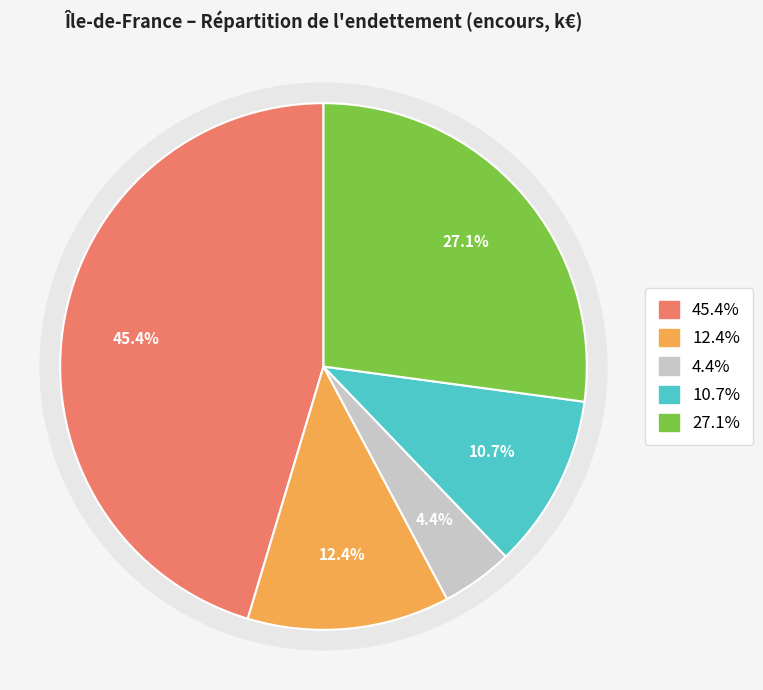

What percentage is NOT represented by Dettes financières?

54.6%